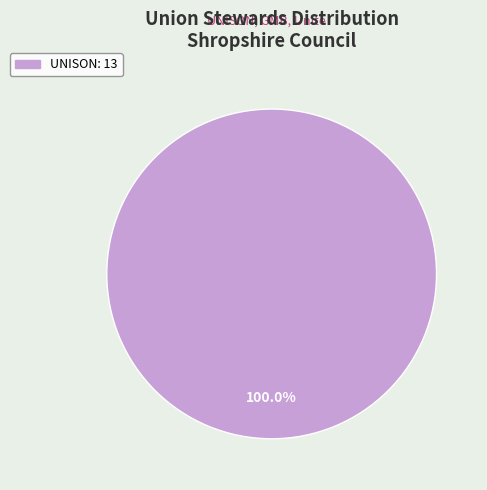

Rank the categories by value from highest to lowest.

UNISON